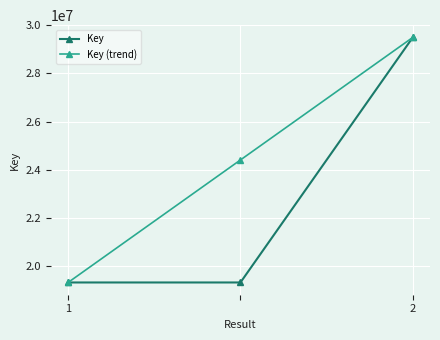

What is the value of the Key point at the 2nd from the left?

19336816